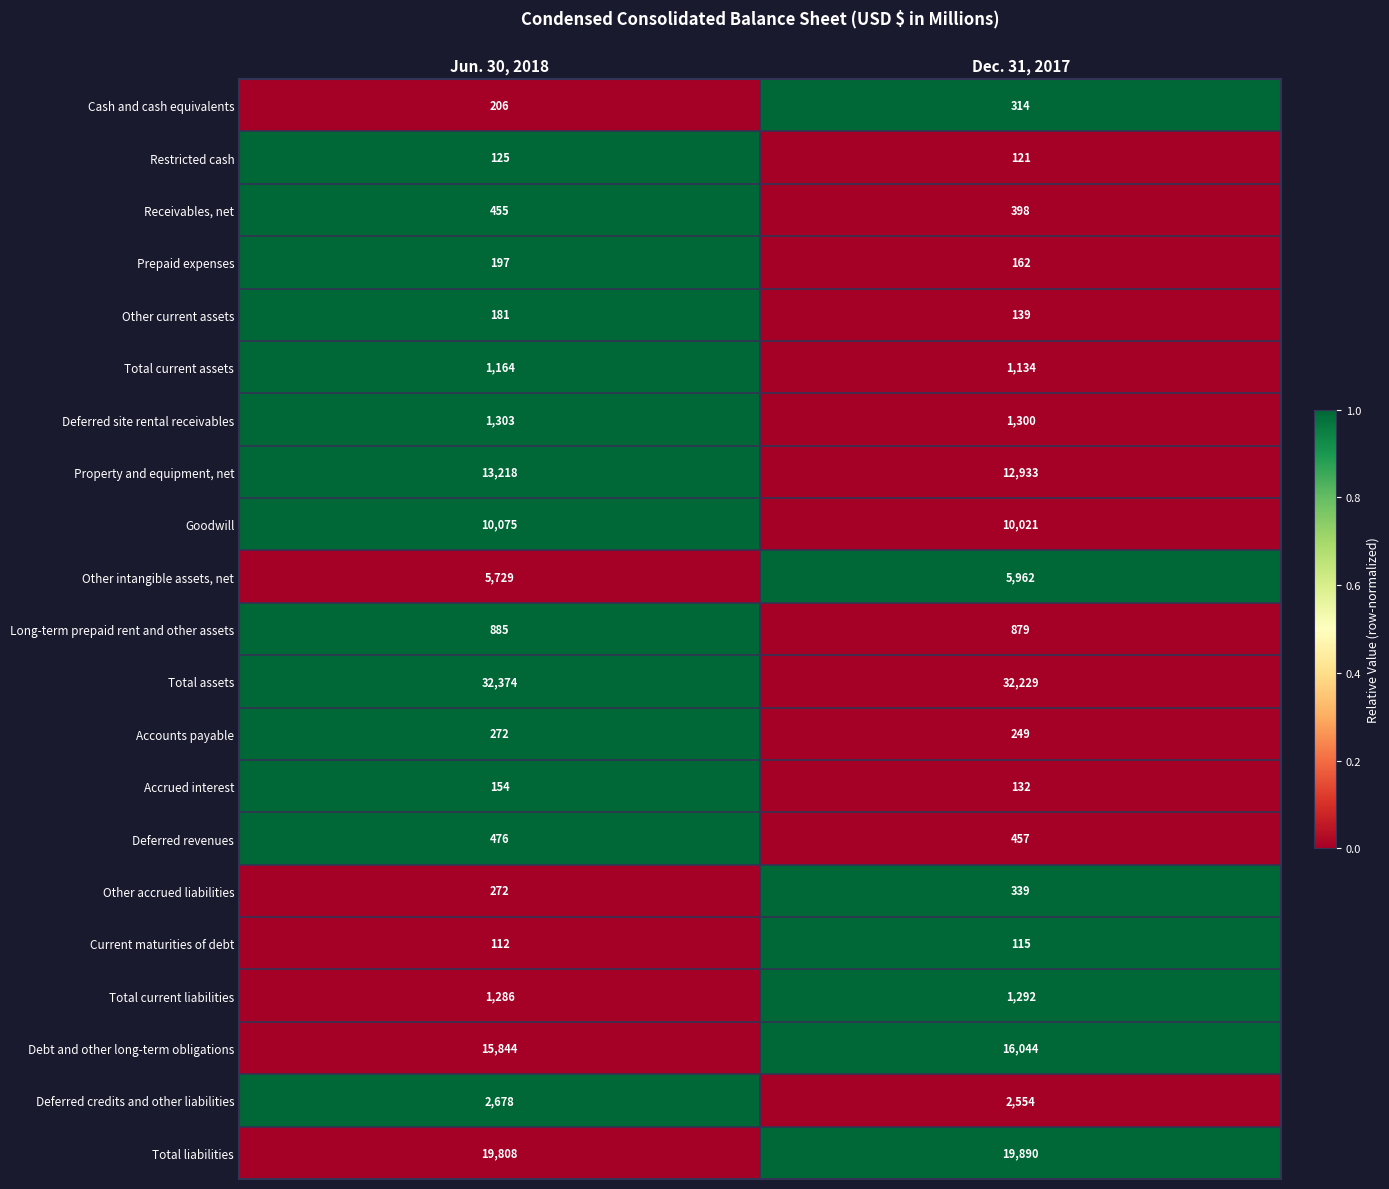

At Dec. 31, 2017, list the series in order from largest to smallest.

Total assets, Total liabilities, Debt and other long-term obligations, Property and equipment, net, Goodwill, Other intangible assets, net, Deferred credits and other liabilities, Deferred site rental receivables, Total current liabilities, Total current assets, Long-term prepaid rent and other assets, Deferred revenues, Receivables, net, Other accrued liabilities, Cash and cash equivalents, Accounts payable, Prepaid expenses, Other current assets, Accrued interest, Restricted cash, Current maturities of debt